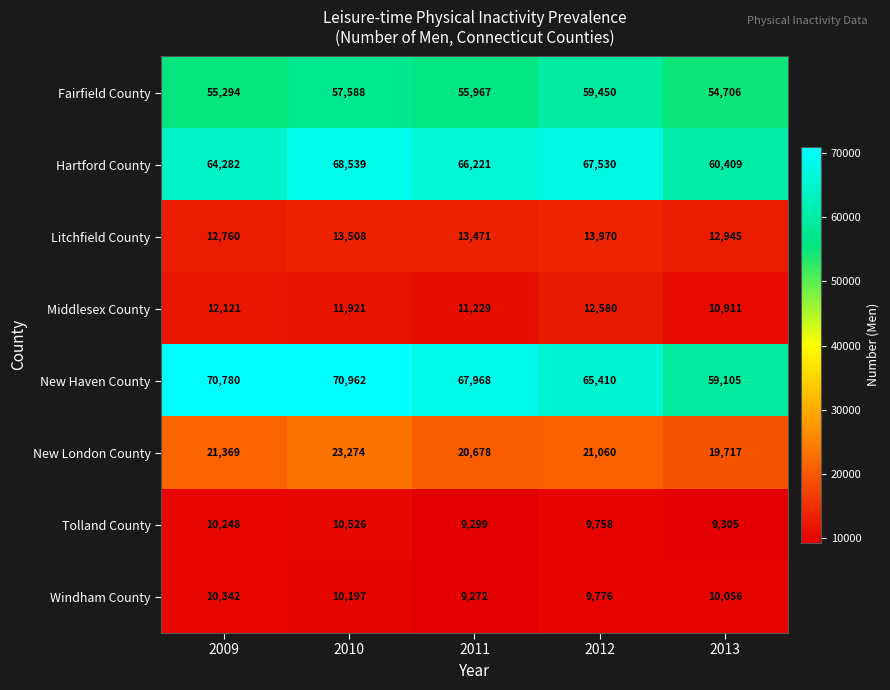

How many series are shown in this chart?

8